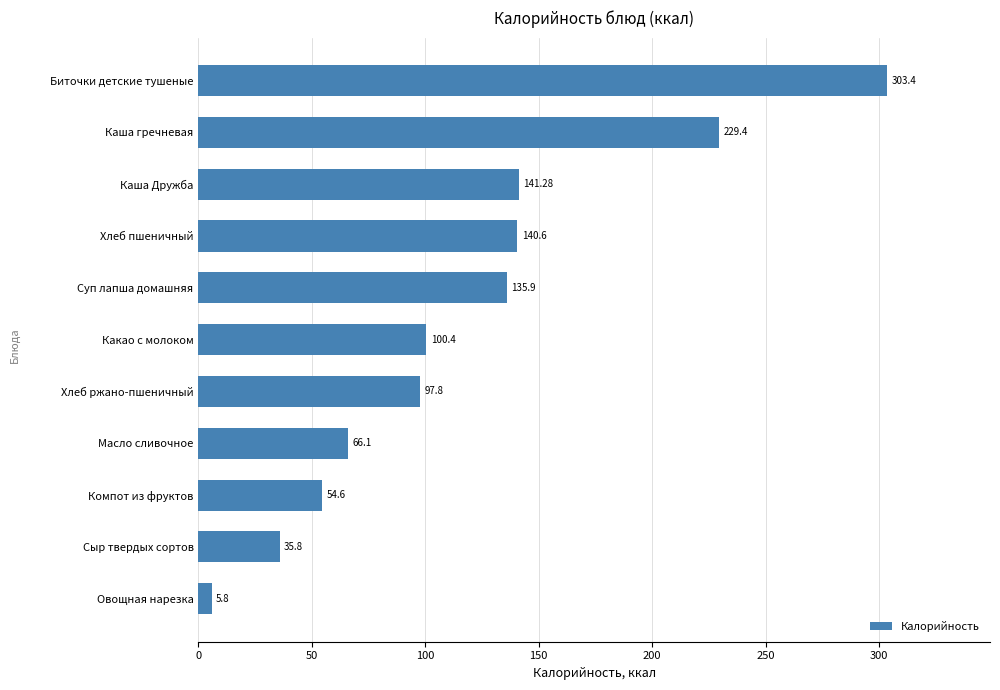

What is the change in value from Сыр твердых сортов to Каша гречневая?

+193.6